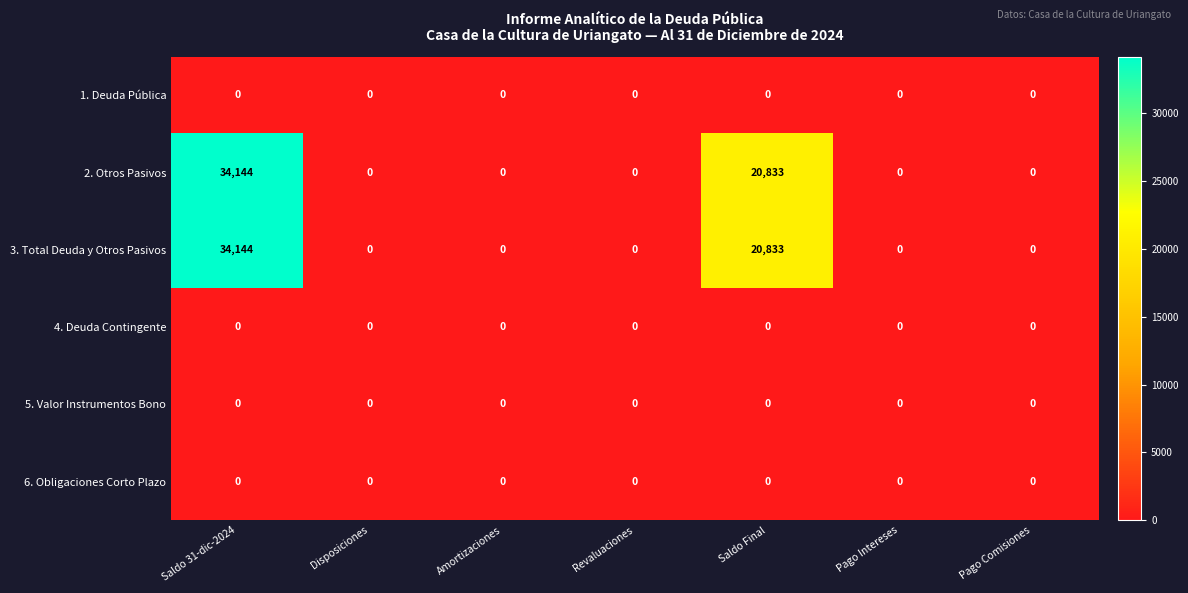

Is it true that 4. Deuda Contingente equals 0 at Saldo 31-dic-2024?

True